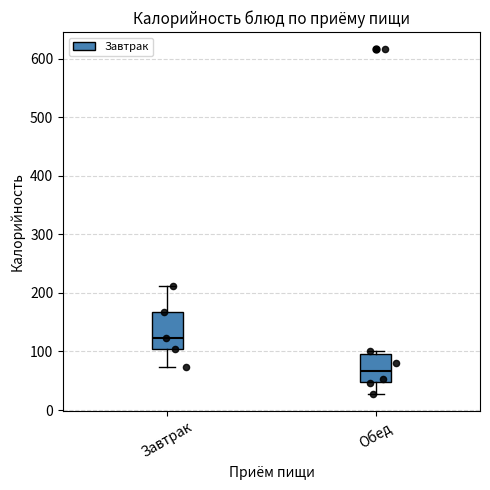

Where does the median line of the box for Завтрак sit on the y-axis? The values are not printed on the chart, so give them approximately, as read against the axis.

120